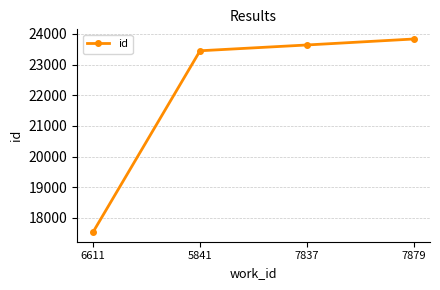

True or false: the data shows 7098 at 5841.

False